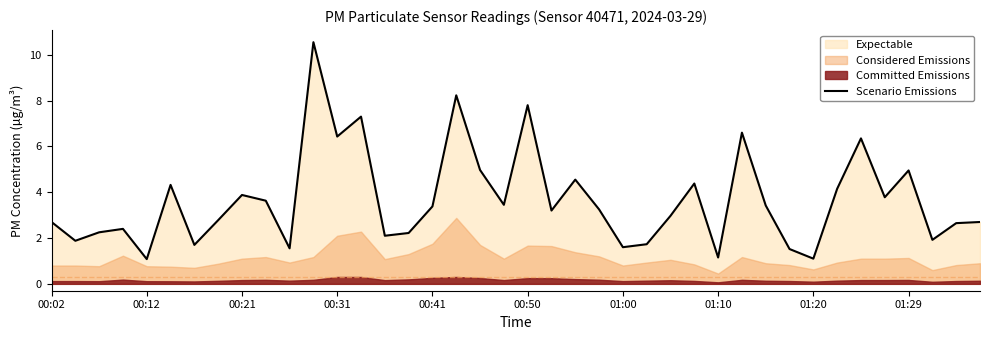

What position from the left is 35?

36